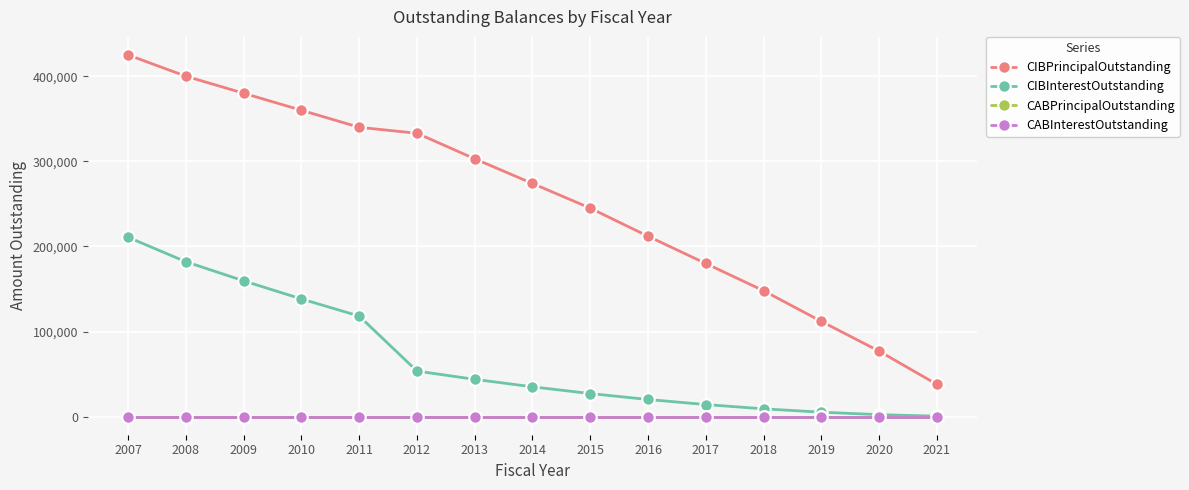

Reading left to right, what are all the values shown in this chart?

CIBPrincipalOutstanding: 425000.0	400000.0	380000.0	360000.0	340000.0	333000.0	303000.0	274000.0	245000.0	212000.0	180000.0	148000.0	112000.0	77000.0	38000.0
CIBInterestOutstanding: 210729.5	181987.5	159562.5	138287.5	118162.5	53542.8	43843.8	35044.5	27129.8	20160.5	14182.5	9180.5	5215.5	2333.2	579.5
CABPrincipalOutstanding: 0.0	0.0	0.0	0.0	0.0	0.0	0.0	0.0	0.0	0.0	0.0	0.0	0.0	0.0	0.0
CABInterestOutstanding: 0.0	0.0	0.0	0.0	0.0	0.0	0.0	0.0	0.0	0.0	0.0	0.0	0.0	0.0	0.0